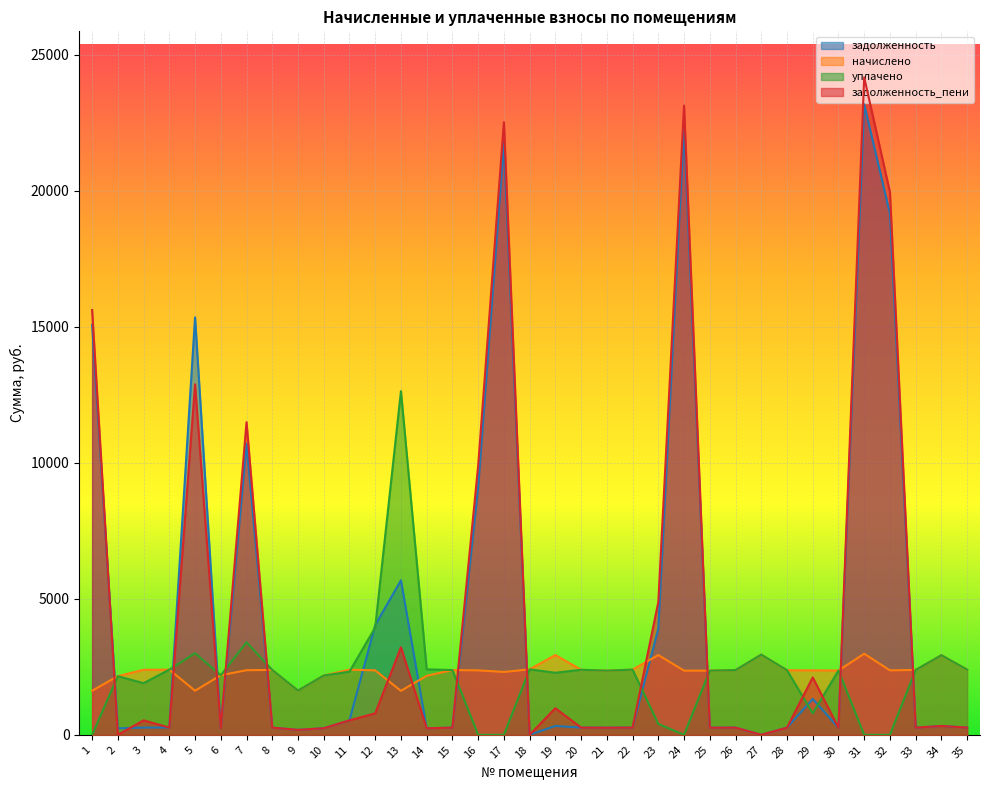

Count the number of data series in this chart.

4